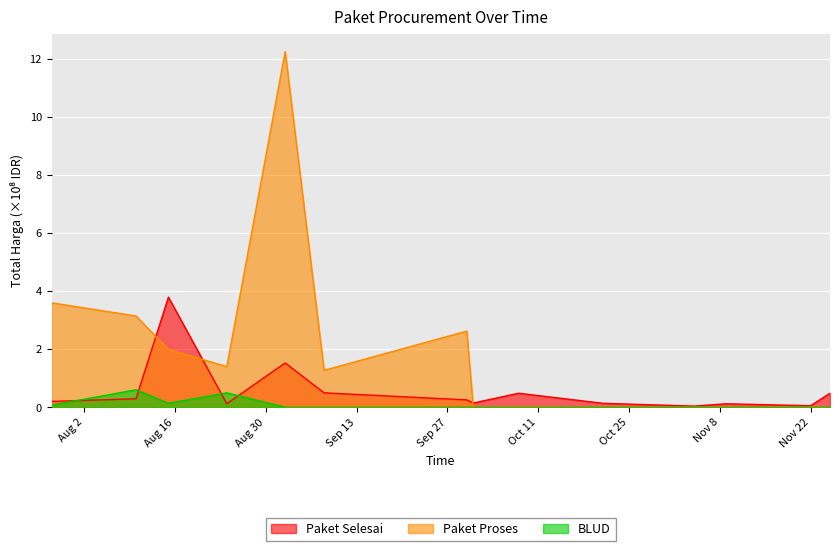

What is the difference between the Paket Proses values at 2022-11-04 and 2022-08-24?

1.4